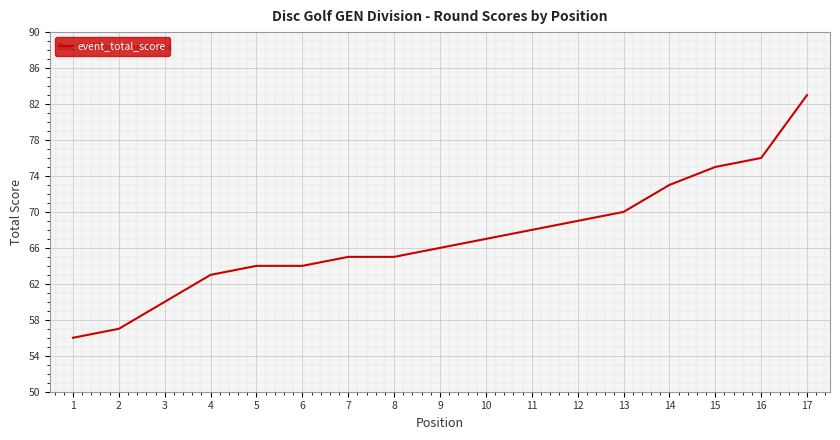

At which category does the chart reach its peak across all series?

17